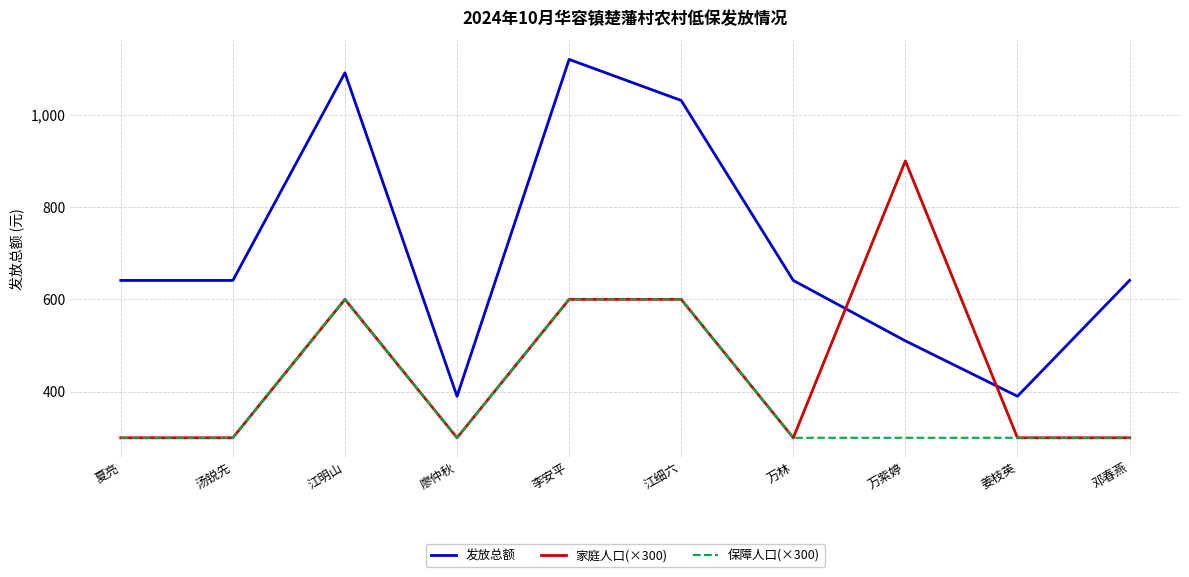

The value of 保障人口(×300) at 万林 is 415. True or false?

False